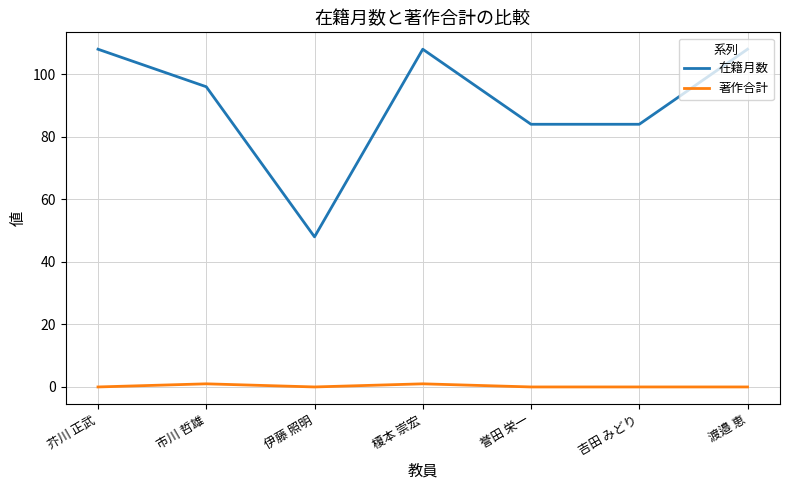

Reading left to right, transcribe all the data shown in this chart.

在籍月数: 芥川 正武=108	市川 哲雄=96	伊藤 照明=48	榎本 崇宏=108	誉田 栄一=84	吉田 みどり=84	渡邉 恵=108
著作合計: 芥川 正武=0	市川 哲雄=1	伊藤 照明=0	榎本 崇宏=1	誉田 栄一=0	吉田 みどり=0	渡邉 恵=0